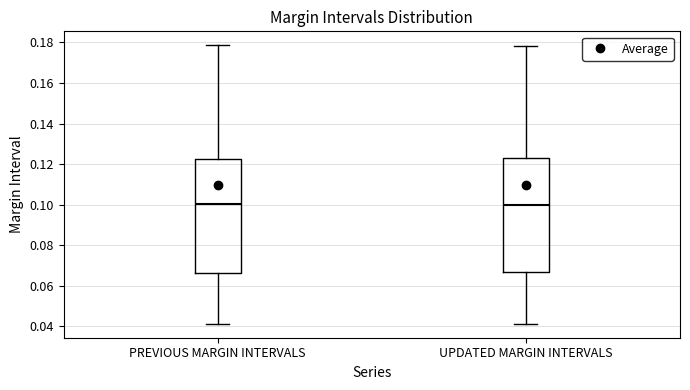

Reading left to right, transcribe this box plot: for each box, give where its median line is, the range the box spans, and where its two whiskers end, as read against the y-axis. The values are not printed on the chart, so give them approximately, as read against the axis.

PREVIOUS MARGIN INTERVALS: median 0.100, box 0.066 to 0.122, whiskers 0.042 to 0.178
UPDATED MARGIN INTERVALS: median 0.100, box 0.066 to 0.122, whiskers 0.042 to 0.178